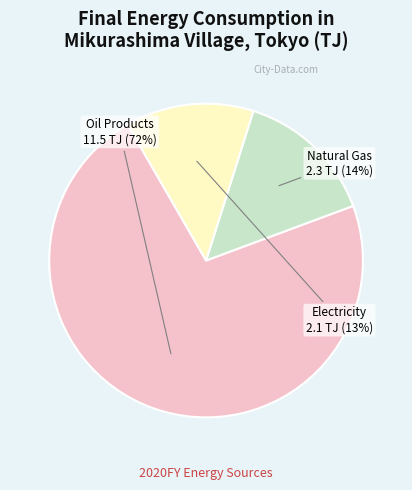

To the nearest percent, what is the combined percentage of Oil Products and Electricity?

86%